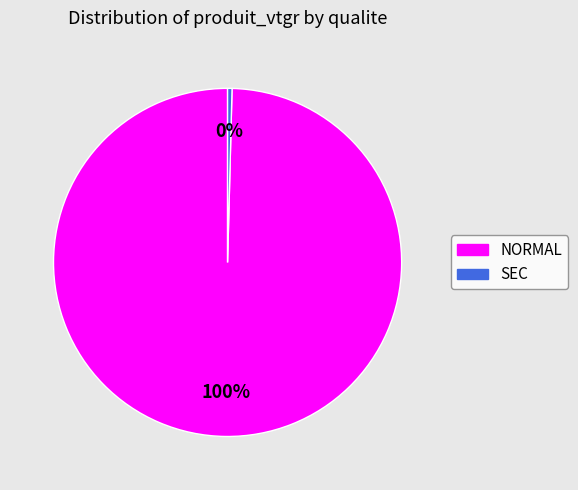

What is the largest slice in the pie chart?

NORMAL